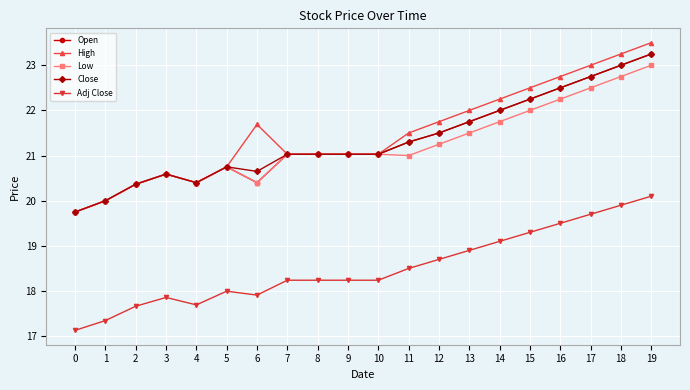

What is the sum of the Open values at 6 and 2?

40.8